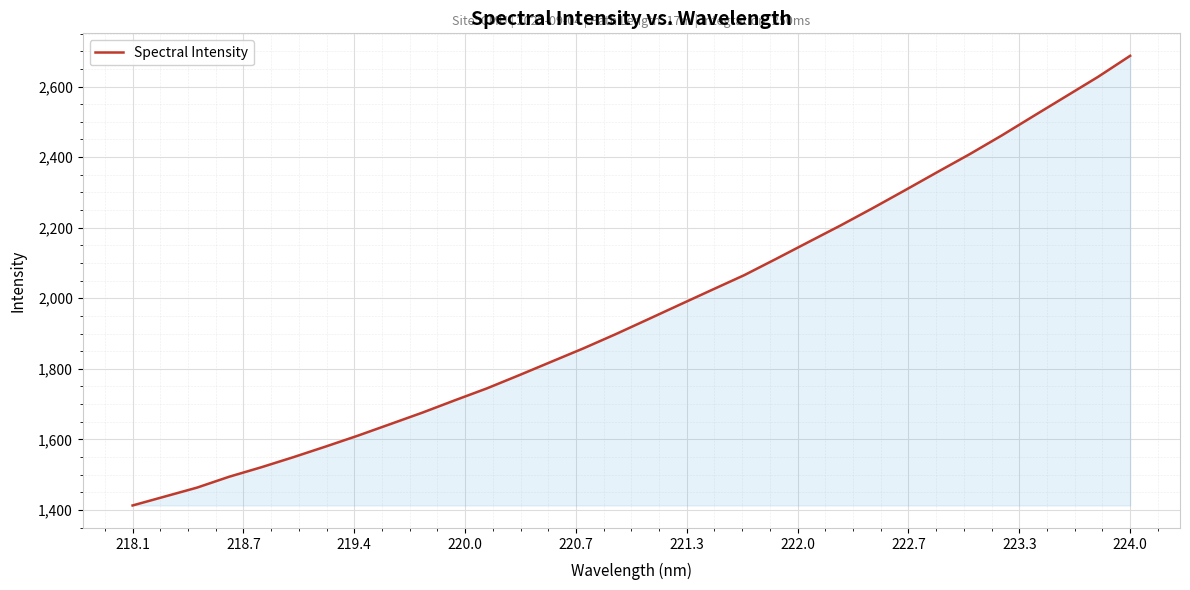

What is the minimum value shown in the chart?

1412.8